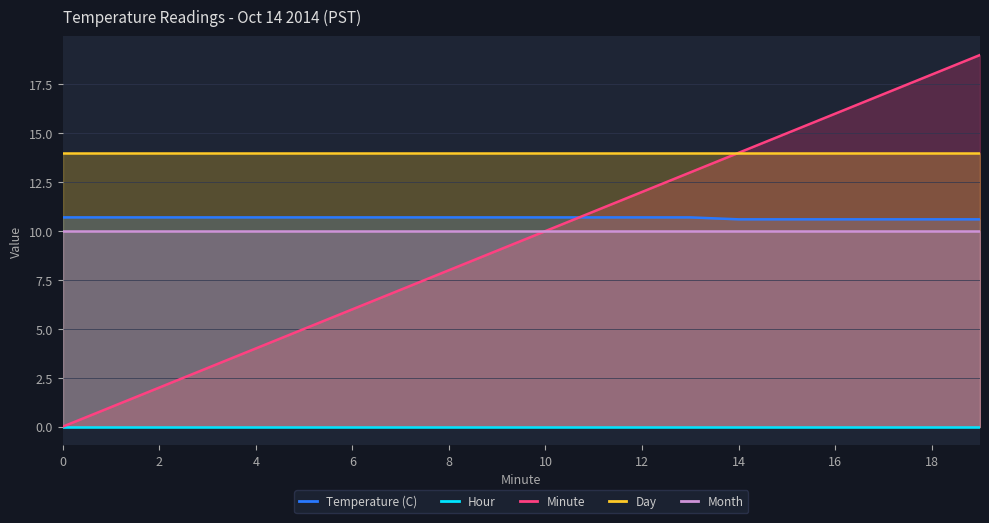

What is the approximate value of Temperature (C) at 14?

10.6